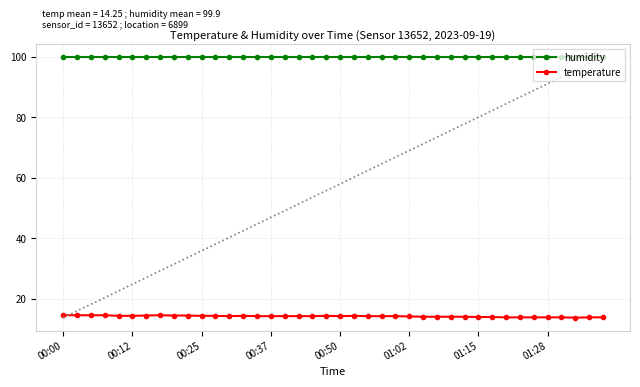

How many values in the temperature series exceed 14?

30